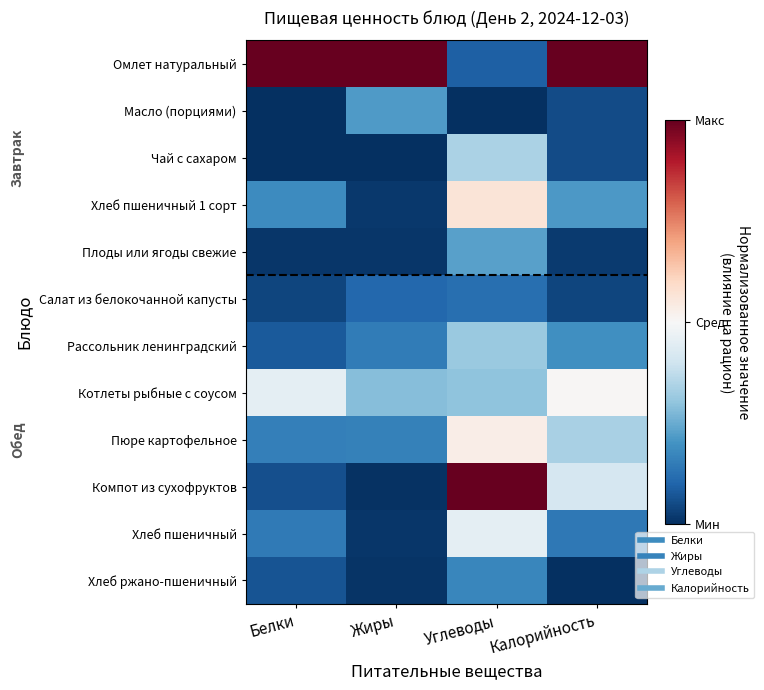

Which series has the largest total across all categories?

Омлет натуральный